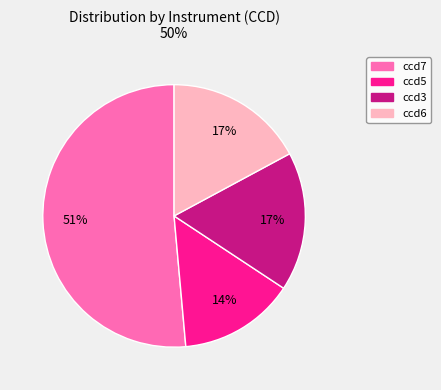

Count the number of slices in the pie.

4